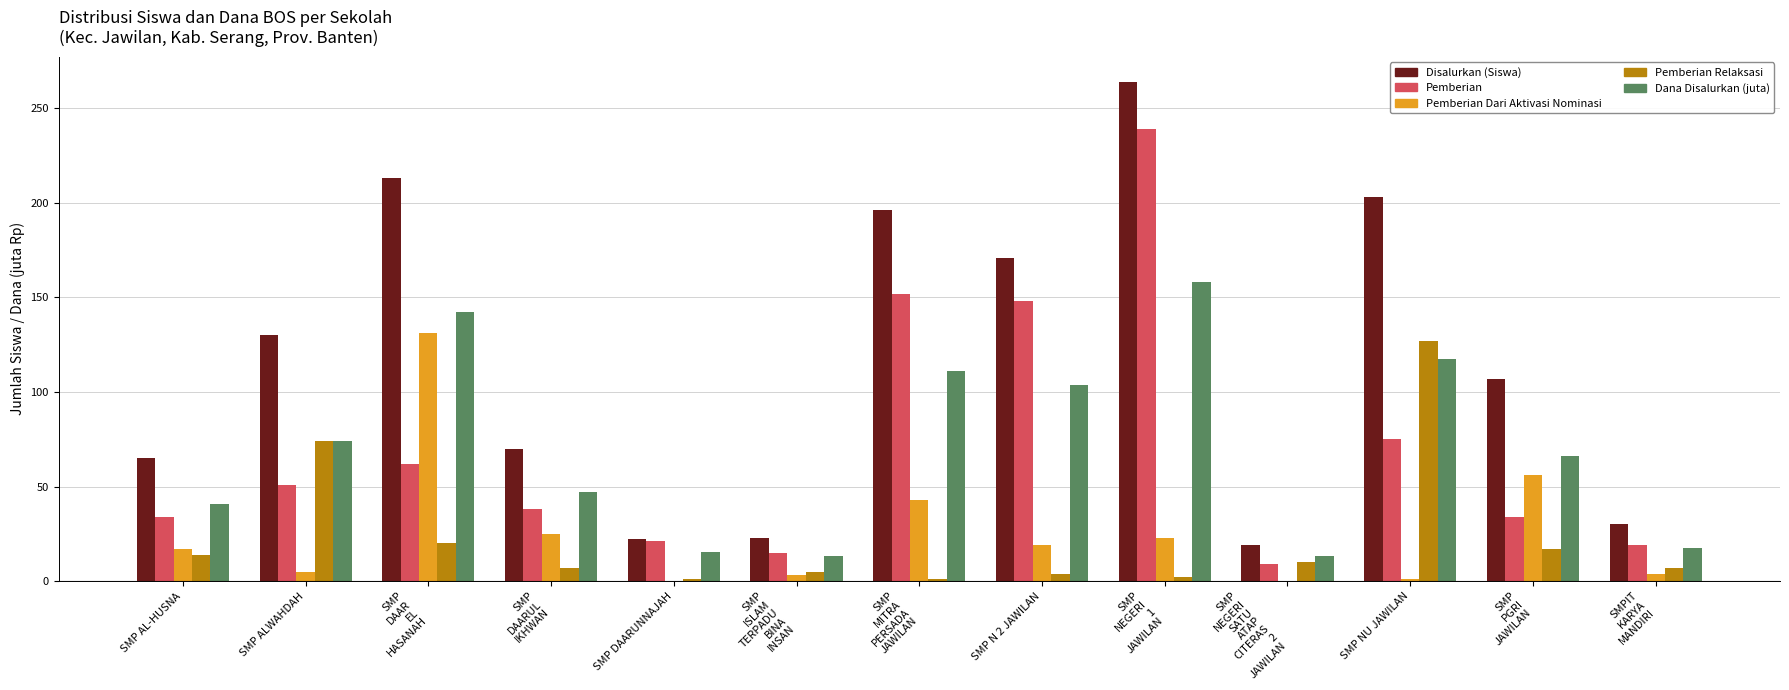

What are all the series names shown in the legend?

Disalurkan (Siswa), Pemberian, Pemberian Dari Aktivasi Nominasi, Pemberian Relaksasi, Dana Disalurkan (juta)